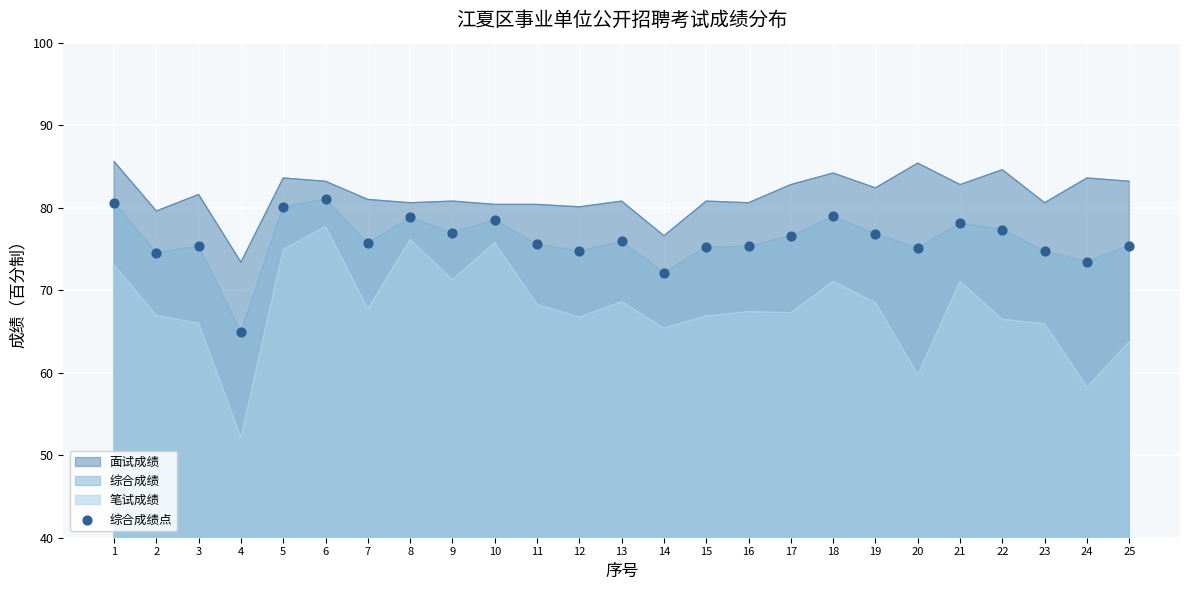

What is the change in value from 18 to 20?

-3.8